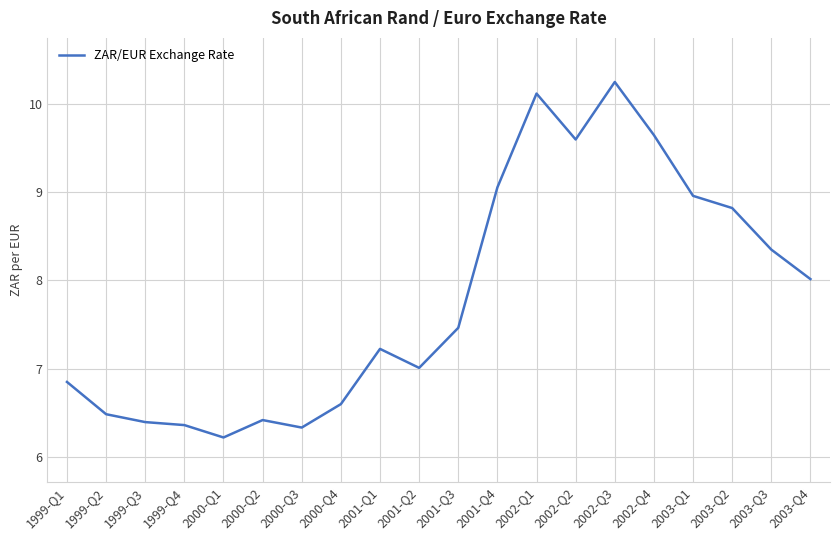

What is the difference between the values at 2003-Q2 and 2003-Q3?

0.5